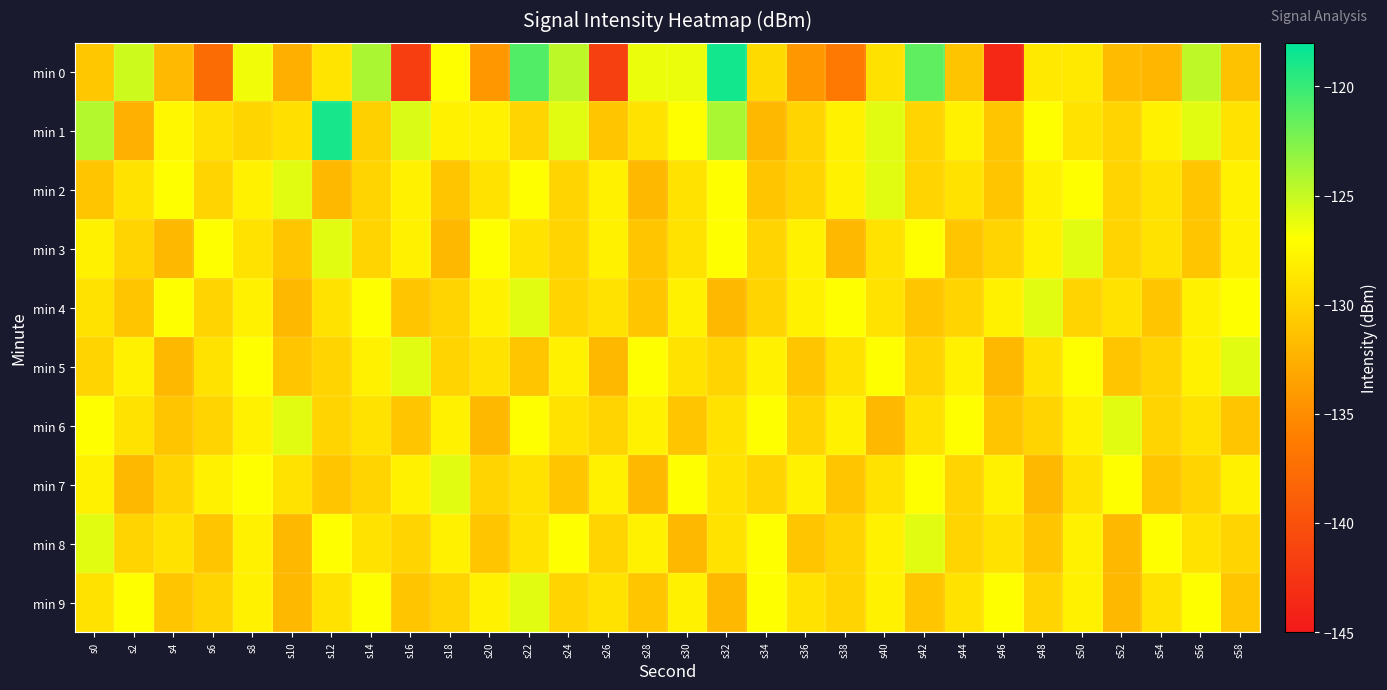

List the series in order of their peak value, lowest first.

min 2, min 3, min 4, min 5, min 6, min 7, min 8, min 9, min 1, min 0